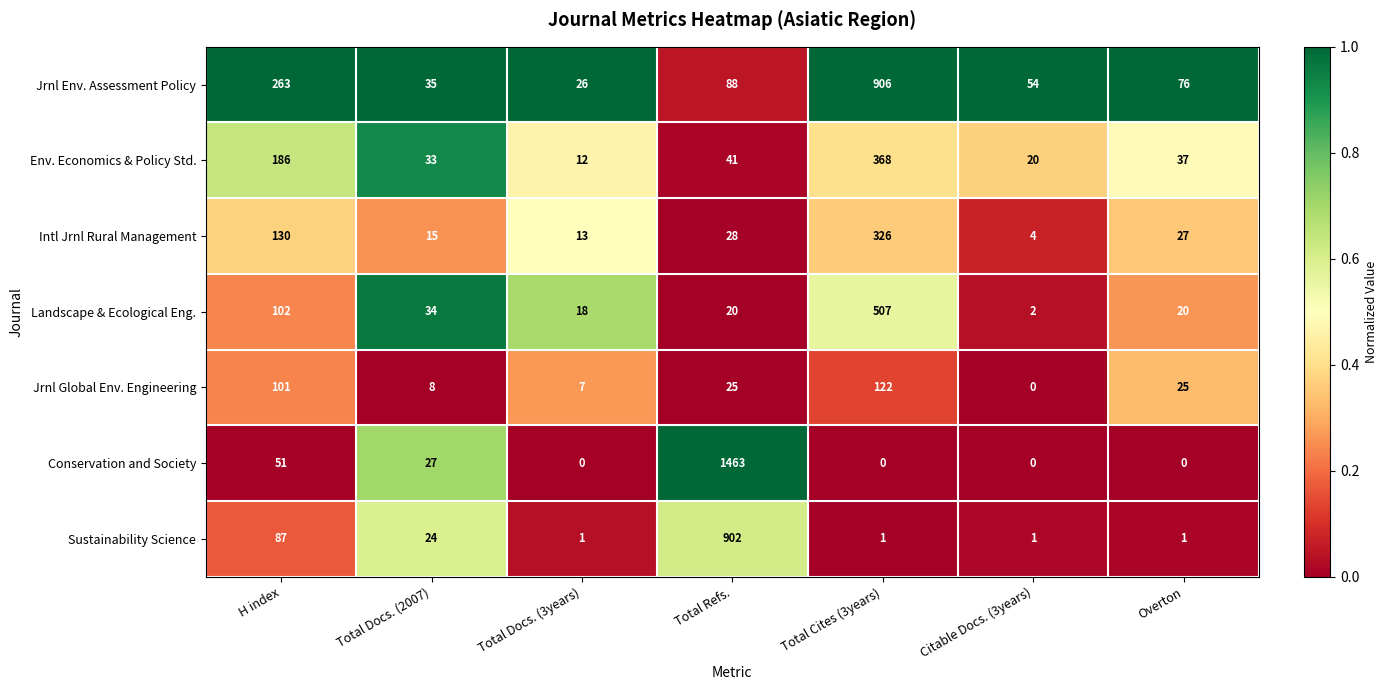

Is it true that Env. Economics & Policy Std. equals 527 at Total Cites (3years)?

False